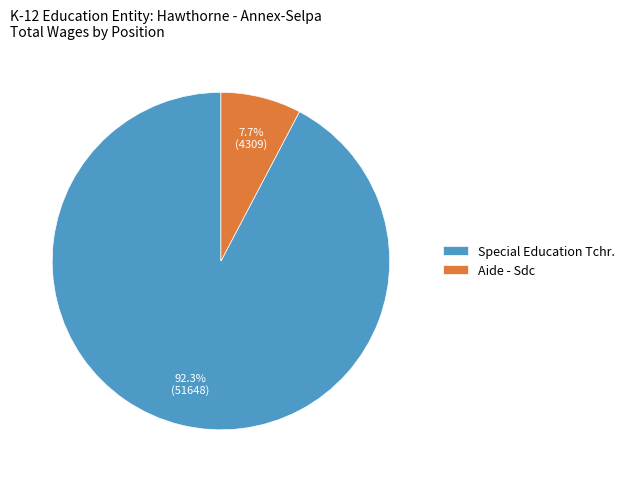

The Special Education Tchr. slice represents 99% of the pie. True or false?

False